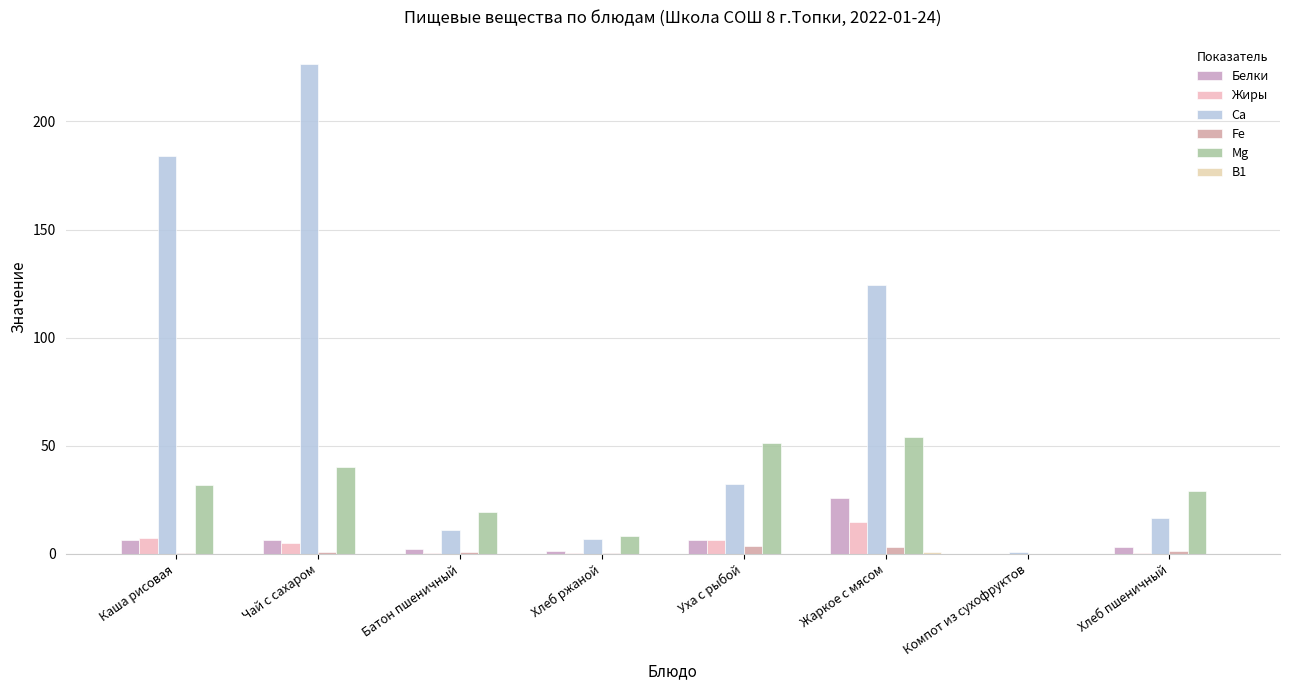

Are the bars horizontal?

No